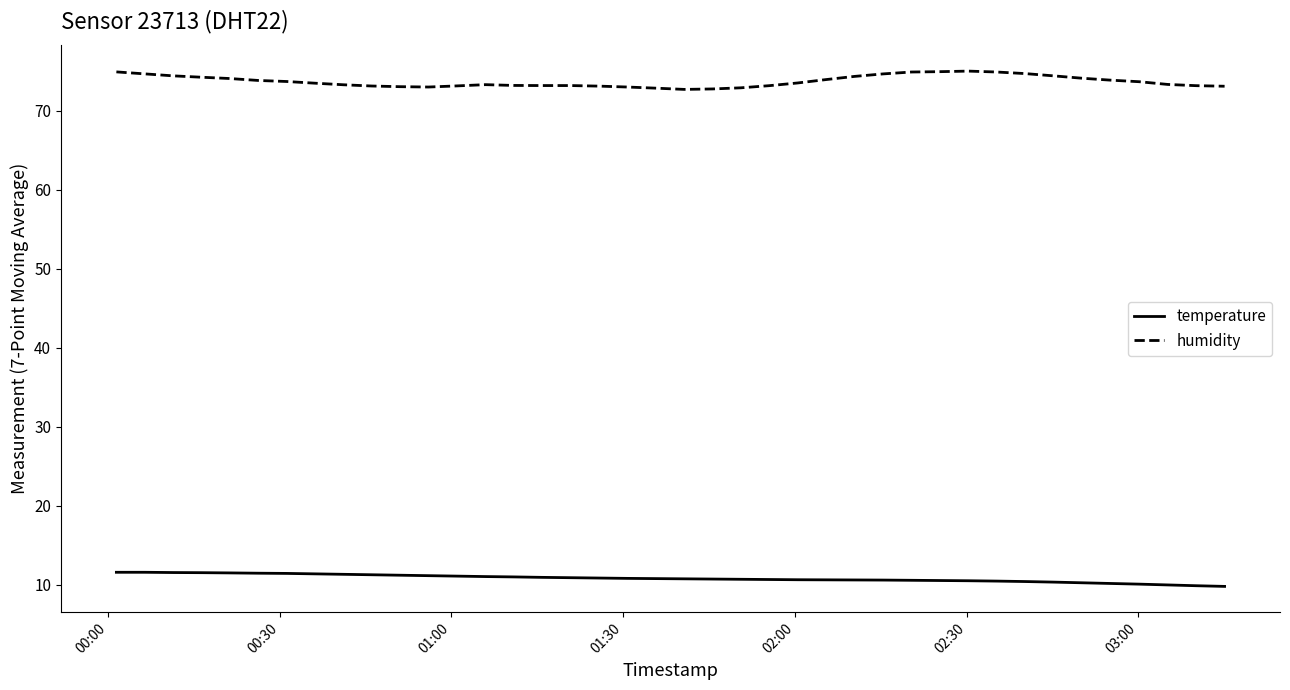

Which series has the largest total across all categories?

humidity